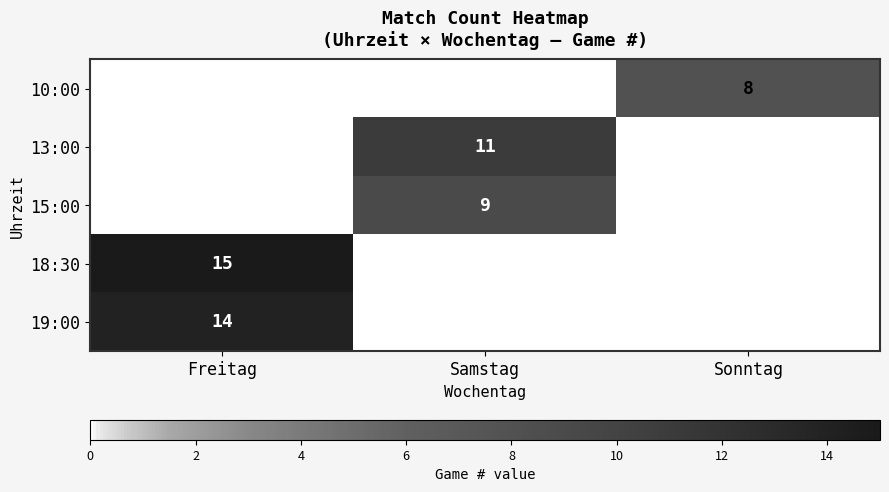

Which category has the lowest value across all series?

Freitag